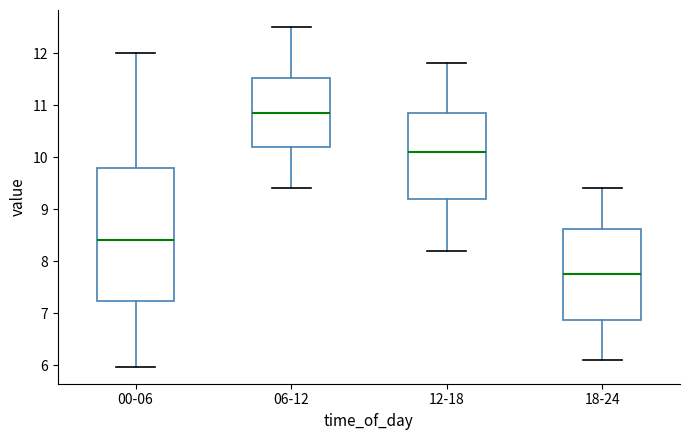

Comparing the boxes themselves (not the whiskers), which one is the tallest?

00-06